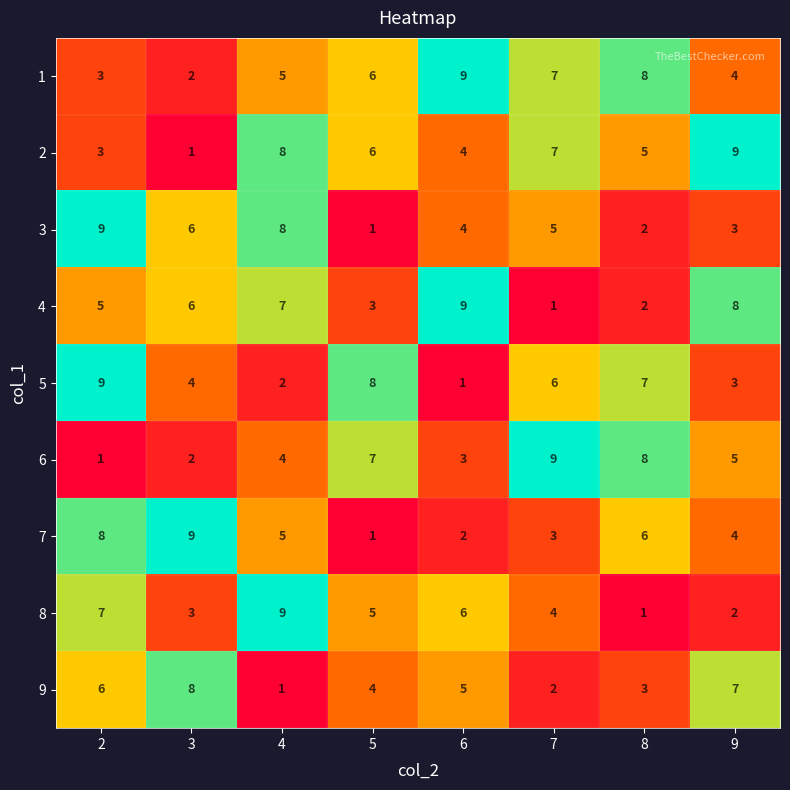

List the labels in order of 6 value, largest first.

7, 8, 5, 9, 4, 6, 3, 2